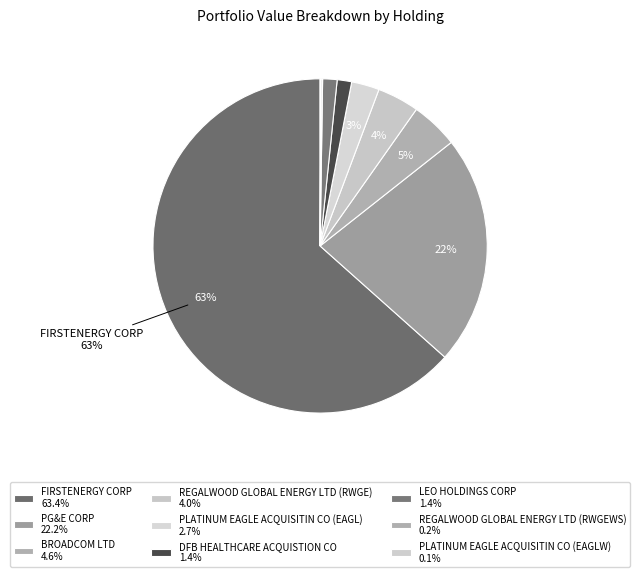

What portion of the pie excludes FIRSTENERGY CORP?

36.6%